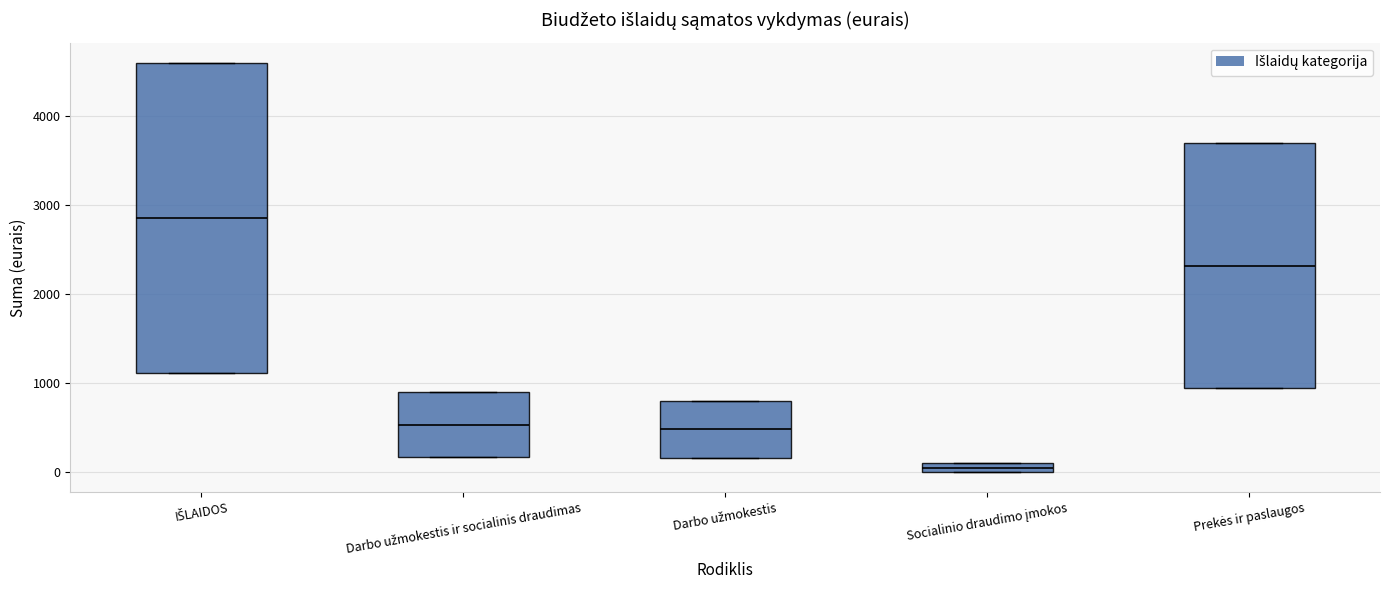

Where is the upper edge of the box for Darbo užmokestis ir socialinis draudimas on the y-axis? The values are not printed on the chart, so give them approximately, as read against the axis.

900